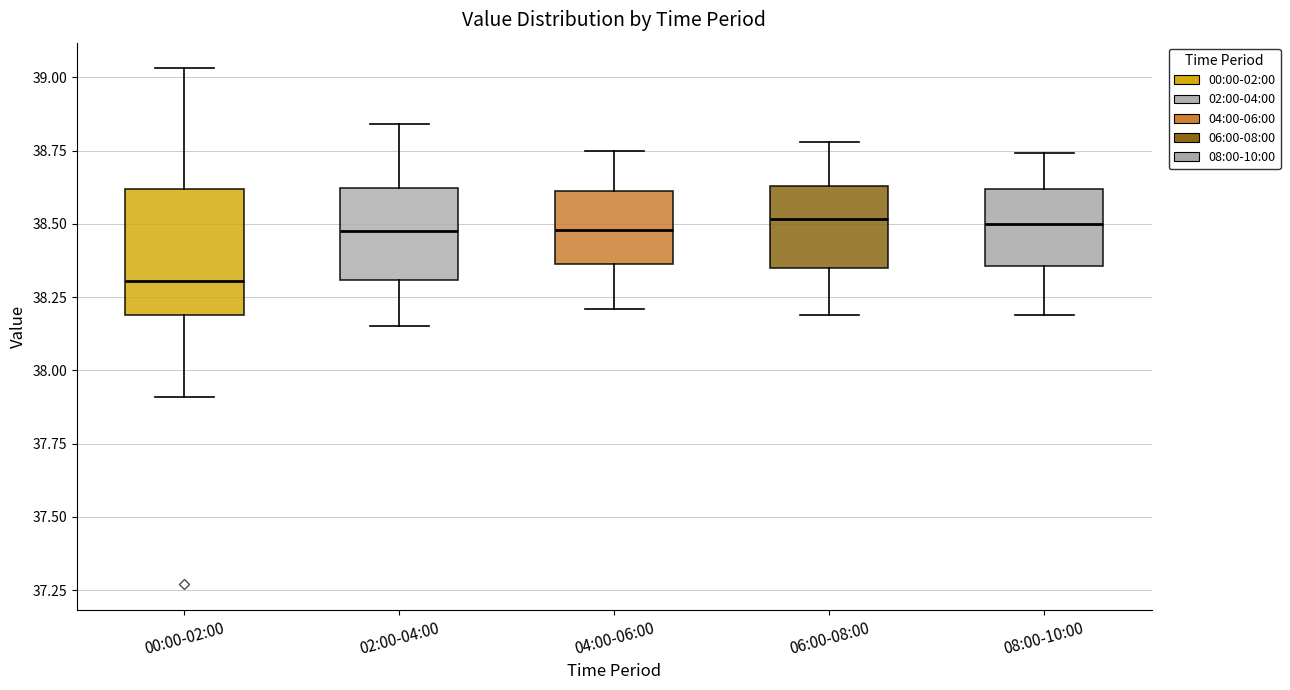

Comparing the boxes themselves (not the whiskers), which one is the tallest?

00:00-02:00